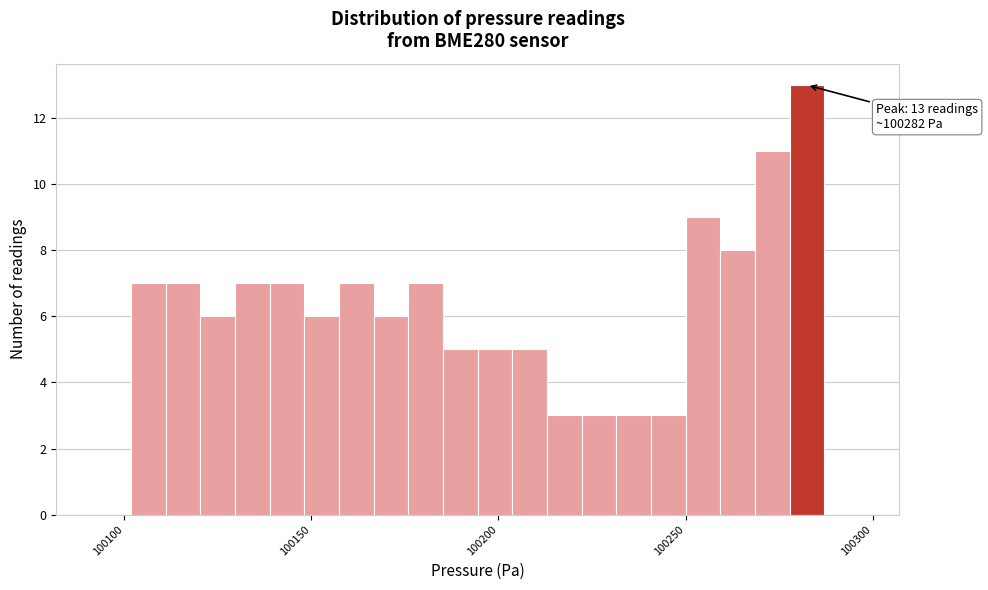

Around what value on the x-axis is the tallest bar? Give the approximate position of its centre, as read against the axis.

100280